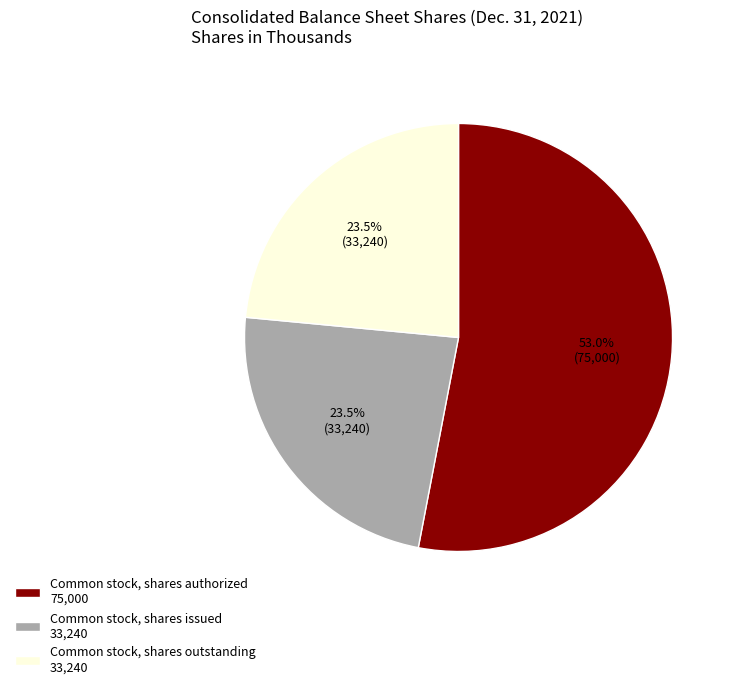

Between Common stock, shares authorized and Common stock, shares outstanding, which is larger?

Common stock, shares authorized